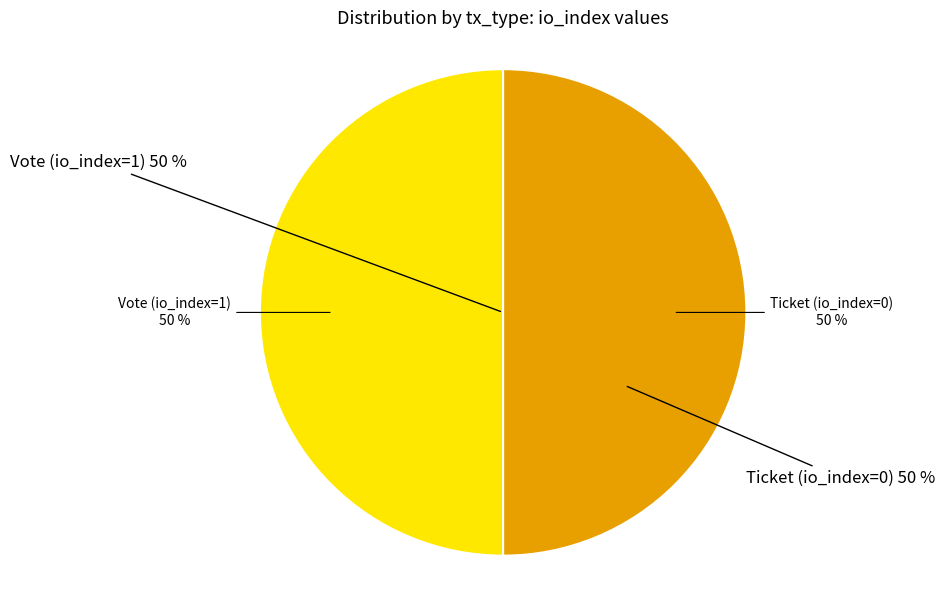

To the nearest percent, what is the average slice percentage?

50%